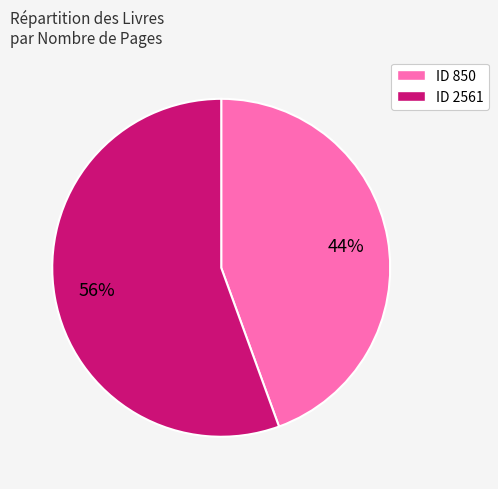

Which has a higher value, ID 2561 or ID 850?

ID 2561